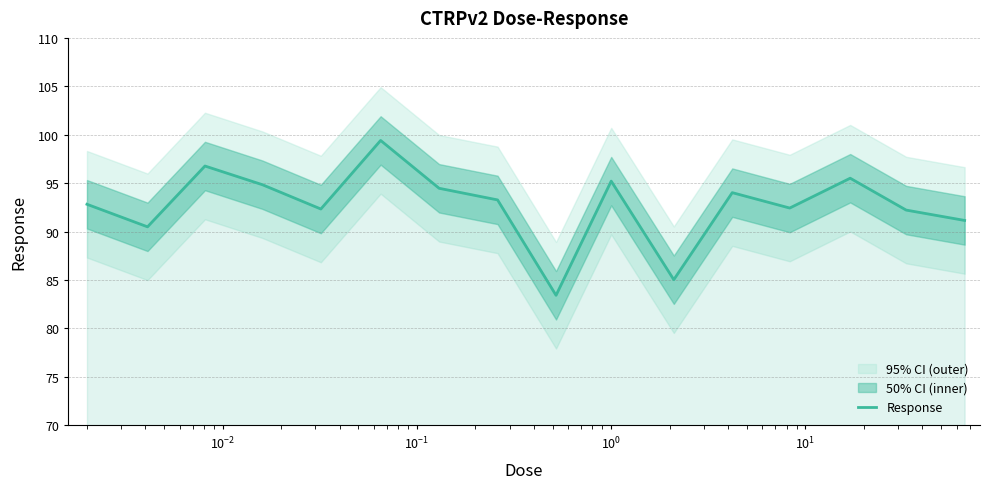

How many lines are shown in the chart?

1